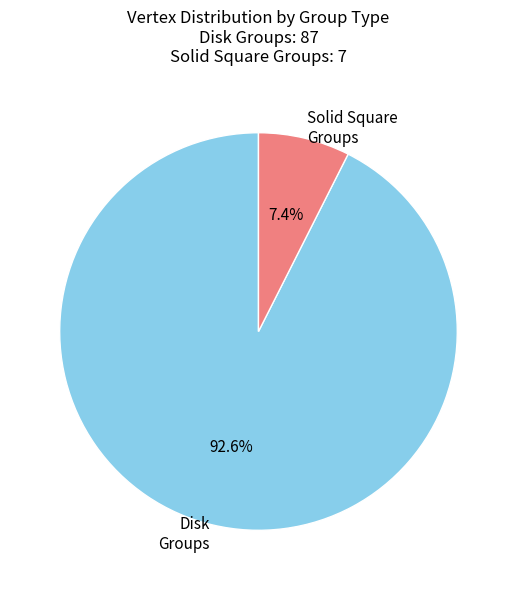

What is the largest slice in the pie chart?

Disk Groups